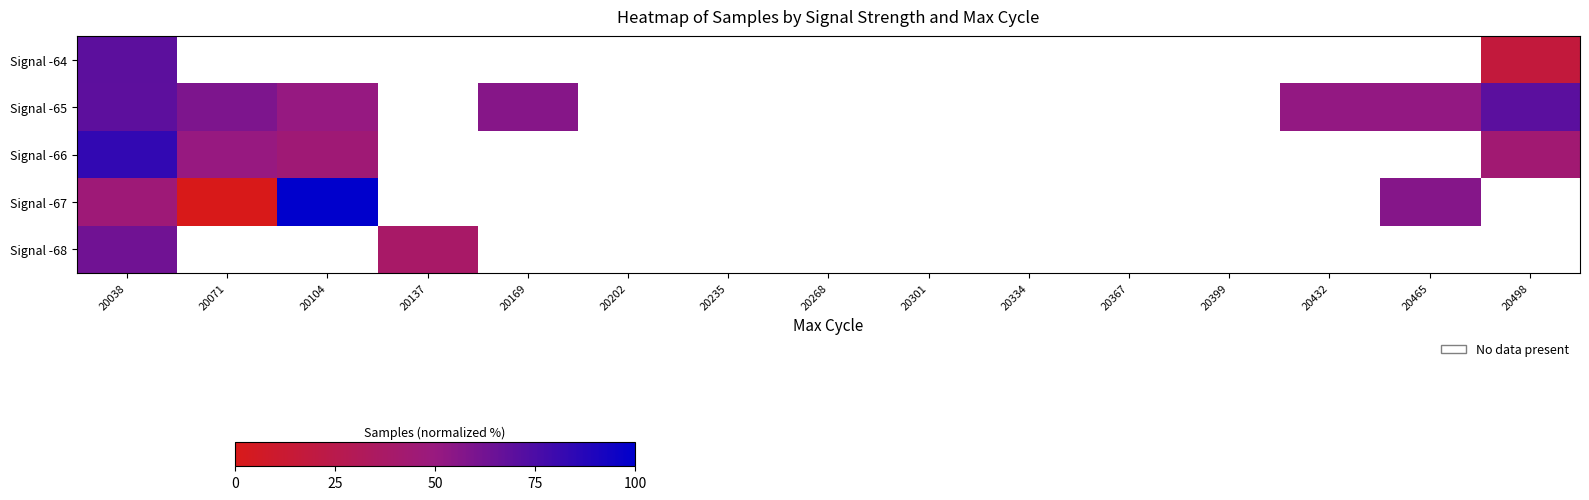

What is the difference between the maximum and minimum values in the row_0 series?

52.4